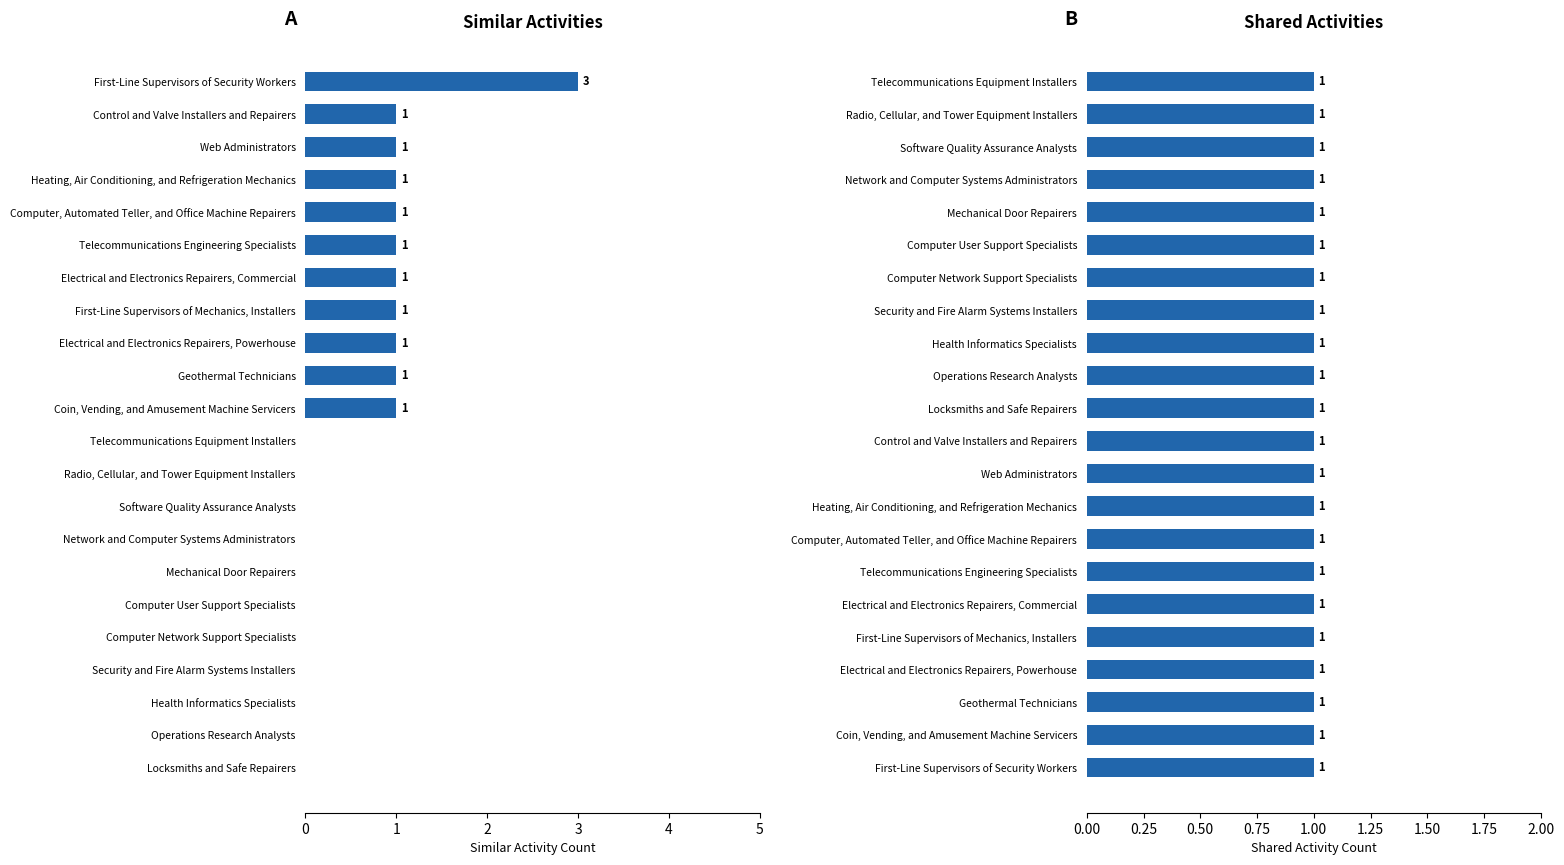

True or false: Shared Activities has a value of 0.9 at 7.

False